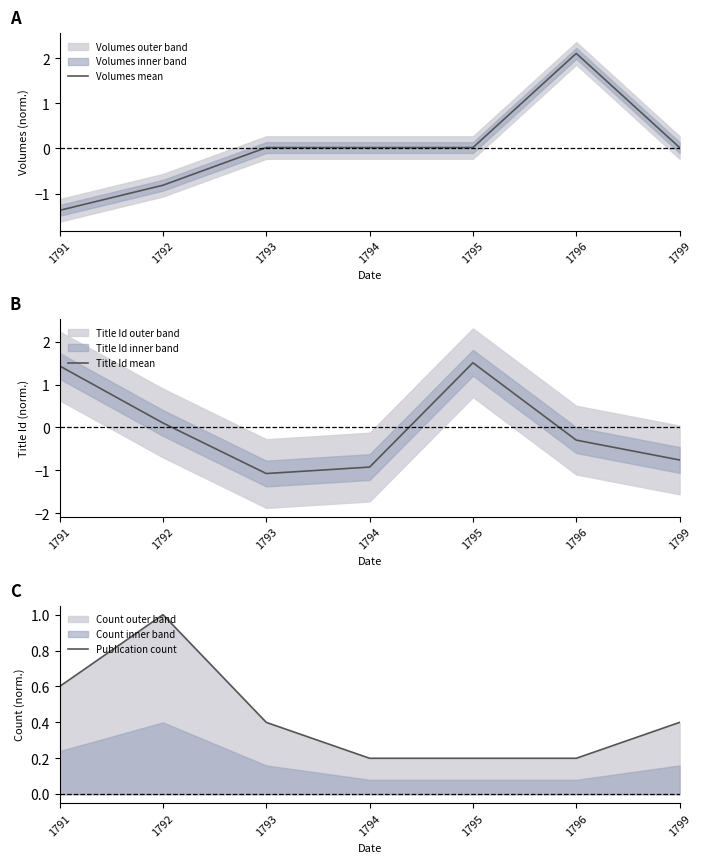

At how many categories does at least one series exceed 1?

3